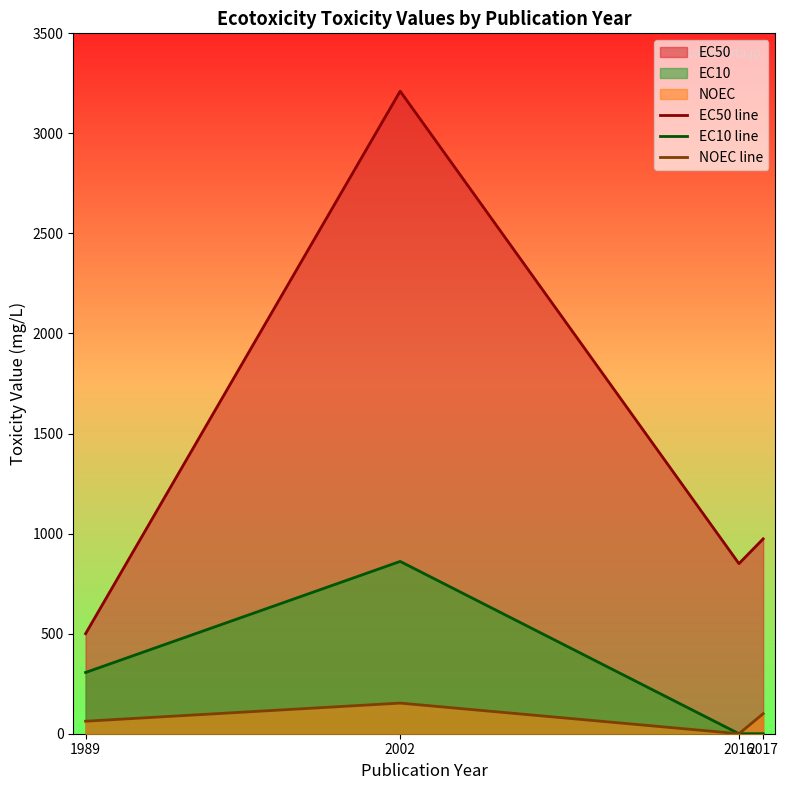

True or false: EC50 line has more than 0 points higher than both neighbors.

True